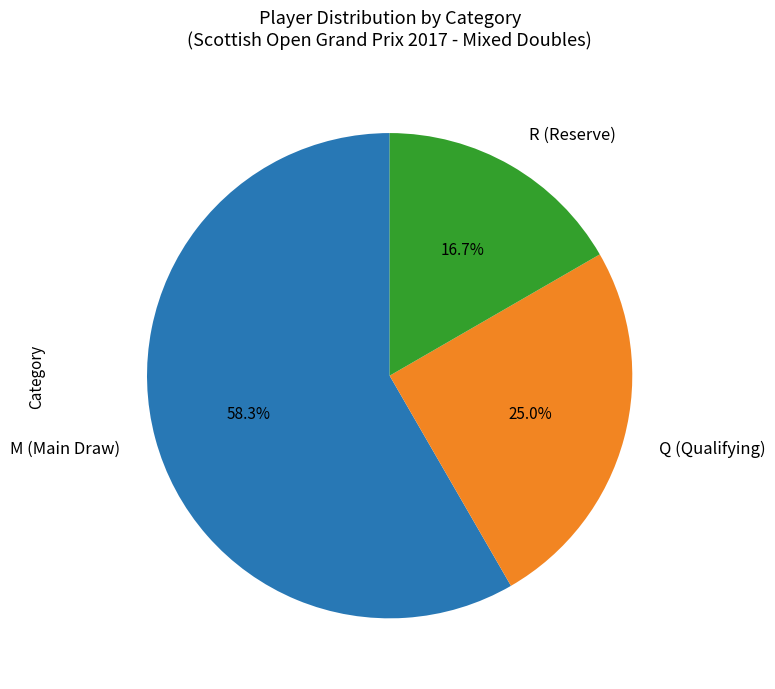

Is it true that Q is 39% of the pie?

False